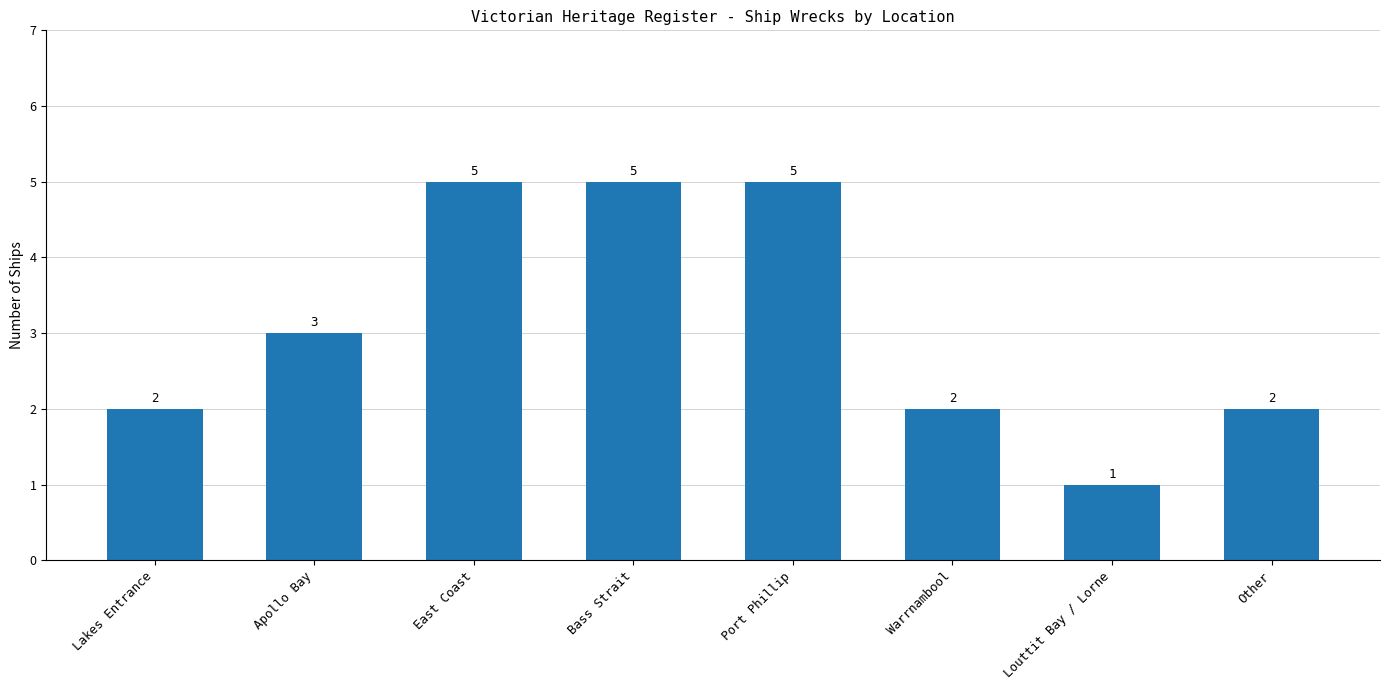

Reading left to right, transcribe all the data shown in this chart.

2	3	5	5	5	2	1	2